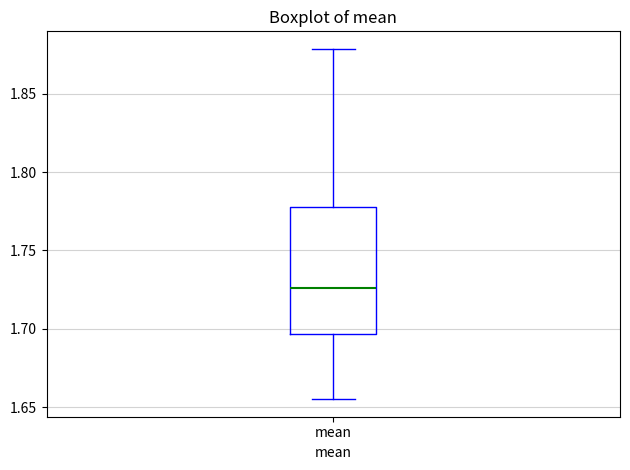

Where is the upper edge of the box for mean on the y-axis? The values are not printed on the chart, so give them approximately, as read against the axis.

1.780